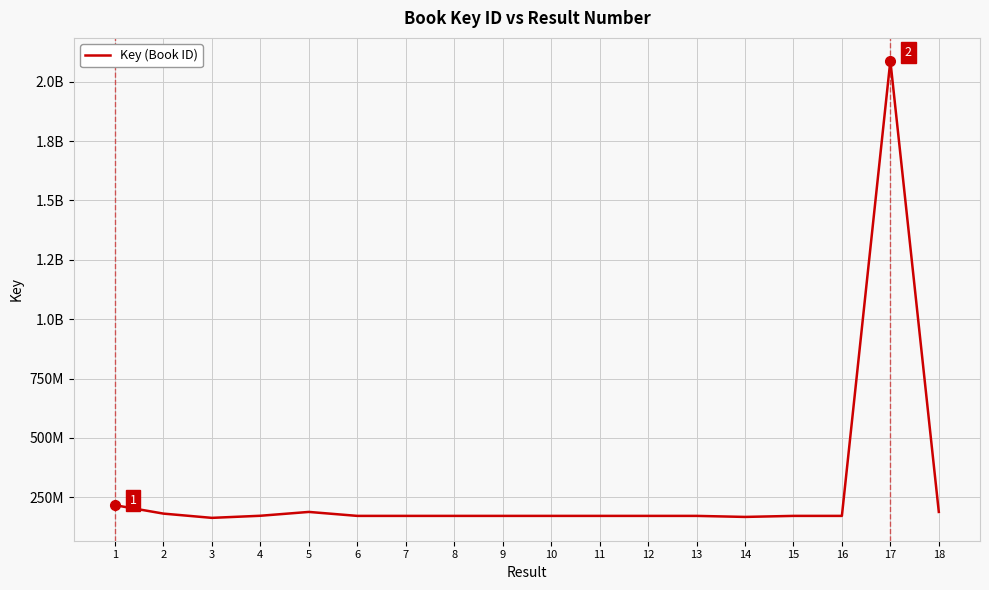

Does the chart have visible grid lines?

Yes